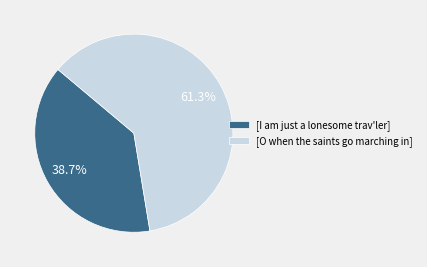

Is it true that [I am just a lonesome trav'ler] is 54% of the pie?

False